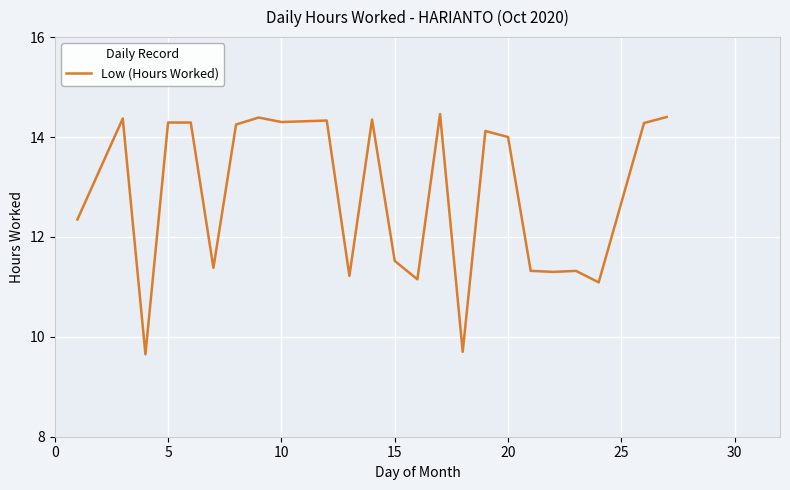

What is the minimum value shown in the chart?

9.7